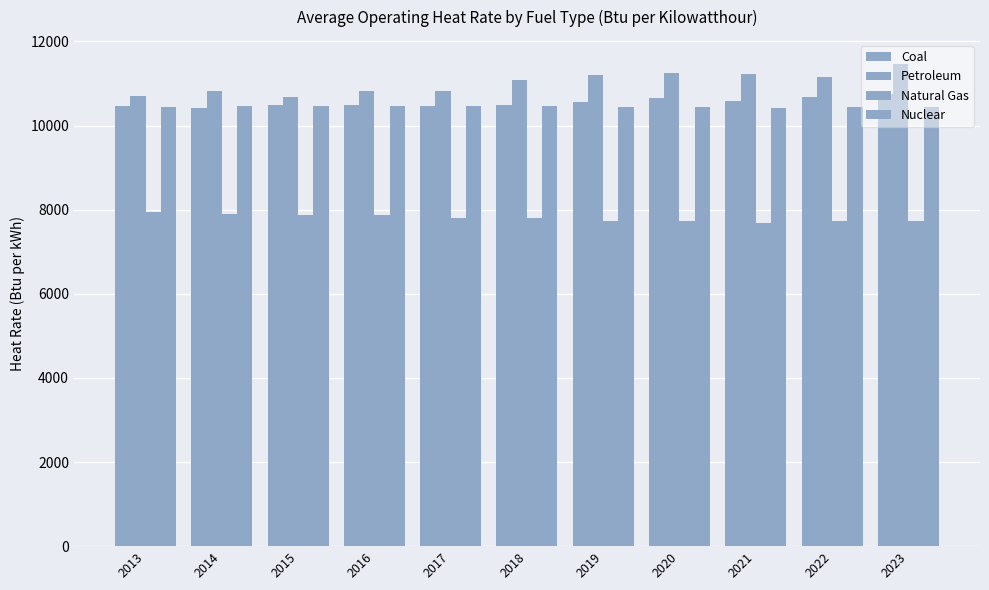

Is the value of Natural Gas at 2015 greater than the value of Petroleum at 2017?

No